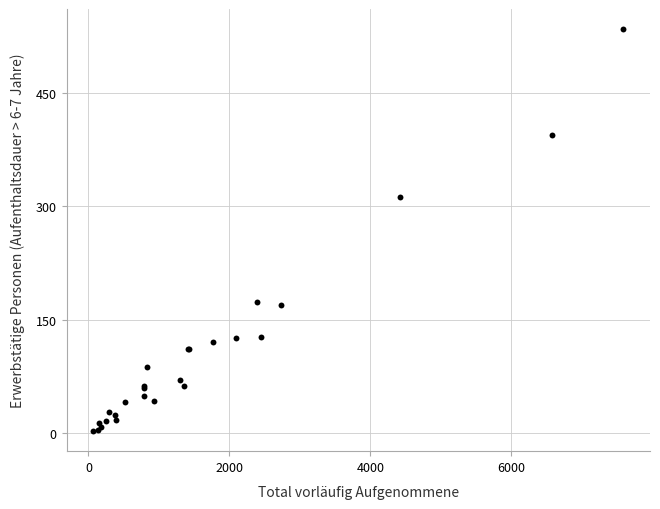

What Y value in the scatter plot is closest to 268?

312